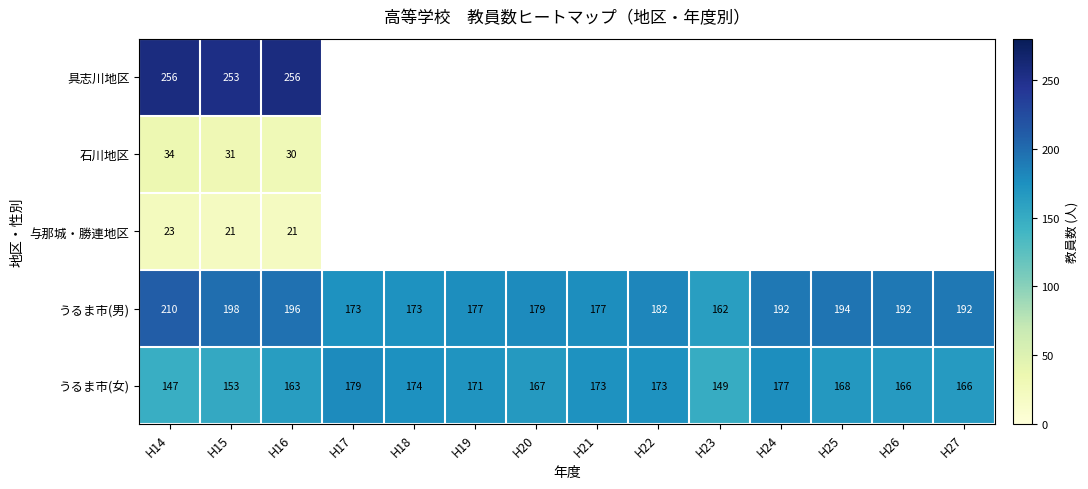

The value of うるま市(男) at H18 is 234. True or false?

False